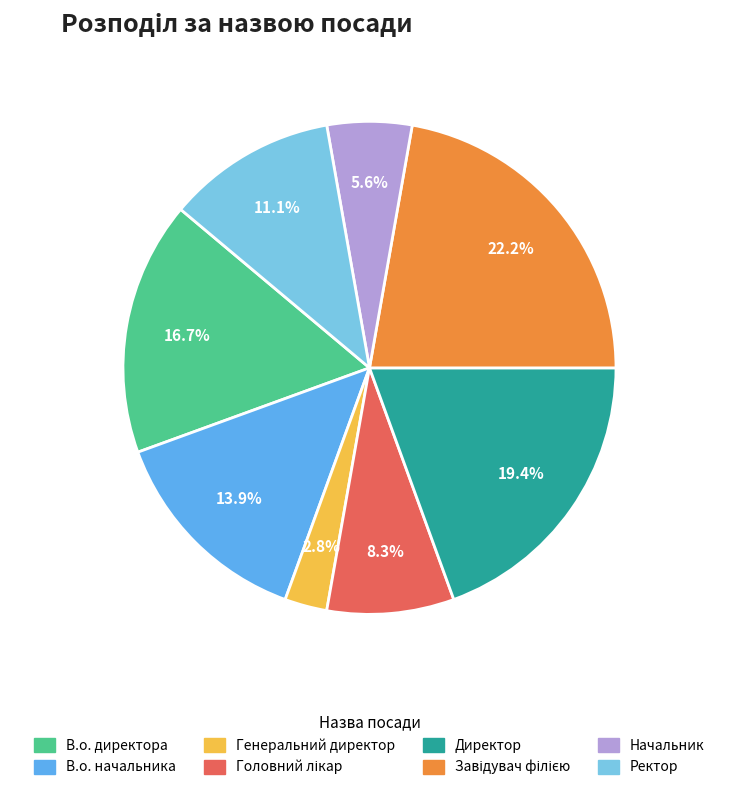

Between Начальник and В.о. начальника, which is larger?

В.о. начальника